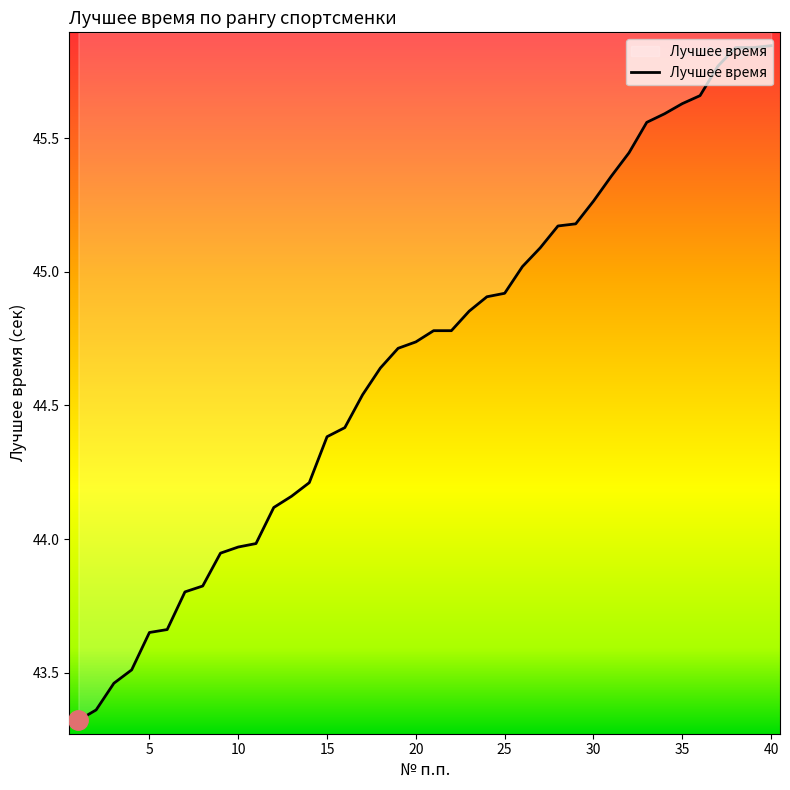

What is the smallest value displayed?

43.3